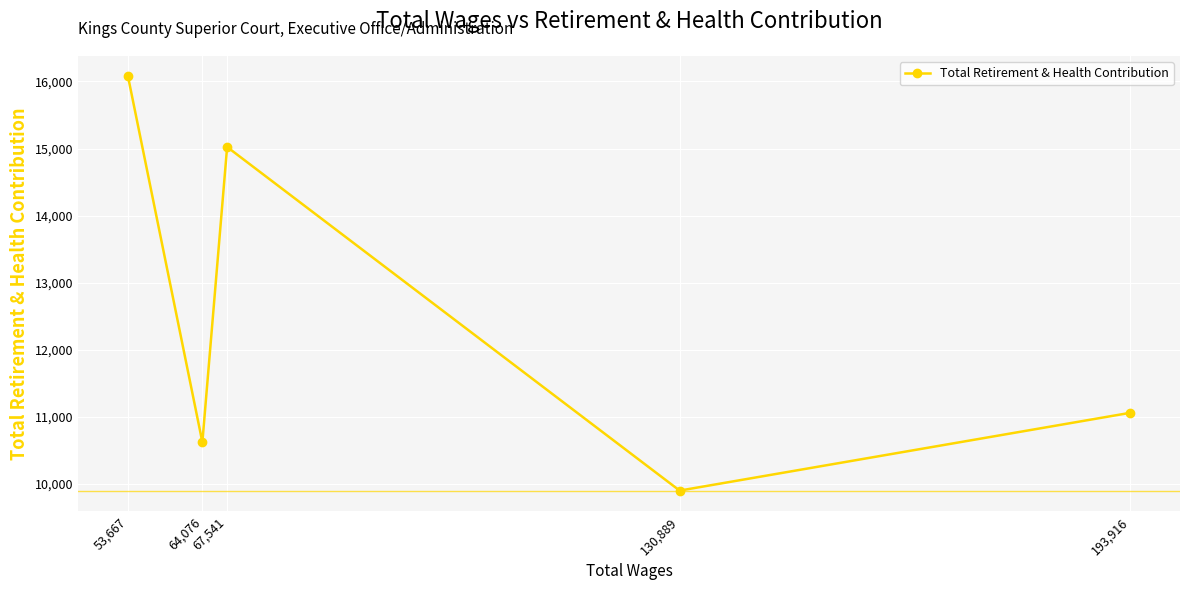

Reading right to left, transcribe all the data shown in this chart.

193,916=11059	130,889=9900	67,541=15023	64,076=10621	53,667=16074